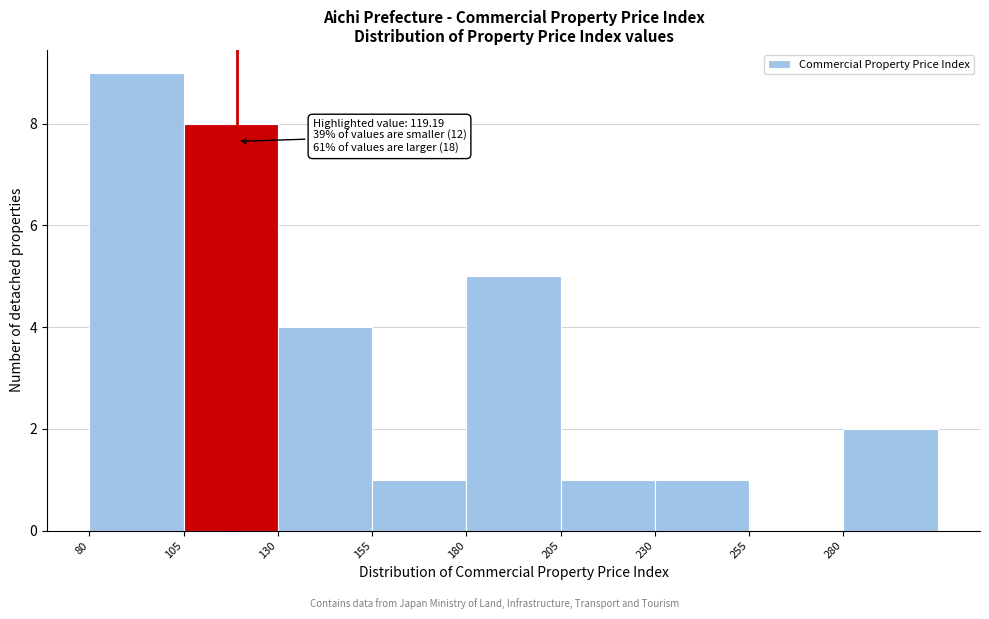

Over which range of the x-axis is the bar tallest?

80 to 105